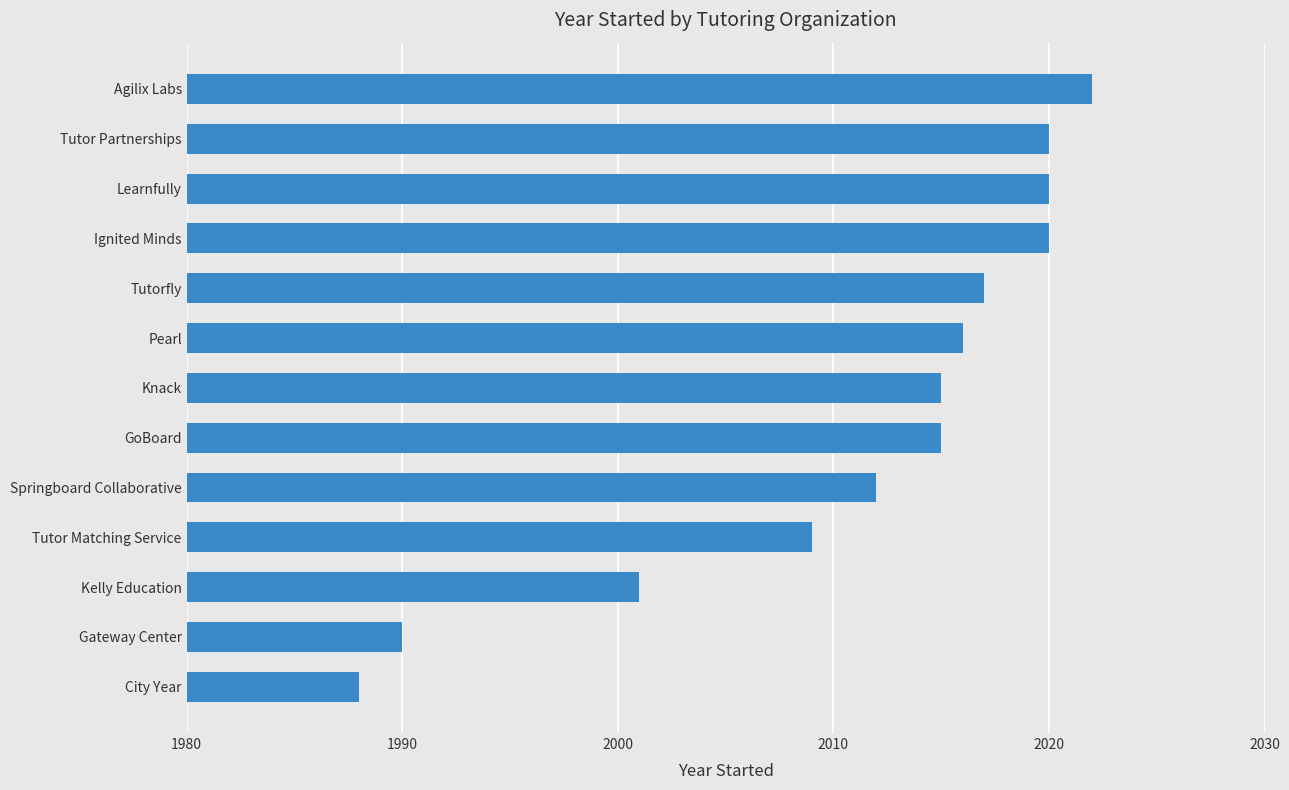

What is the ratio of the value at Tutor Partnerships to the value at Springboard Collaborative?

1.0